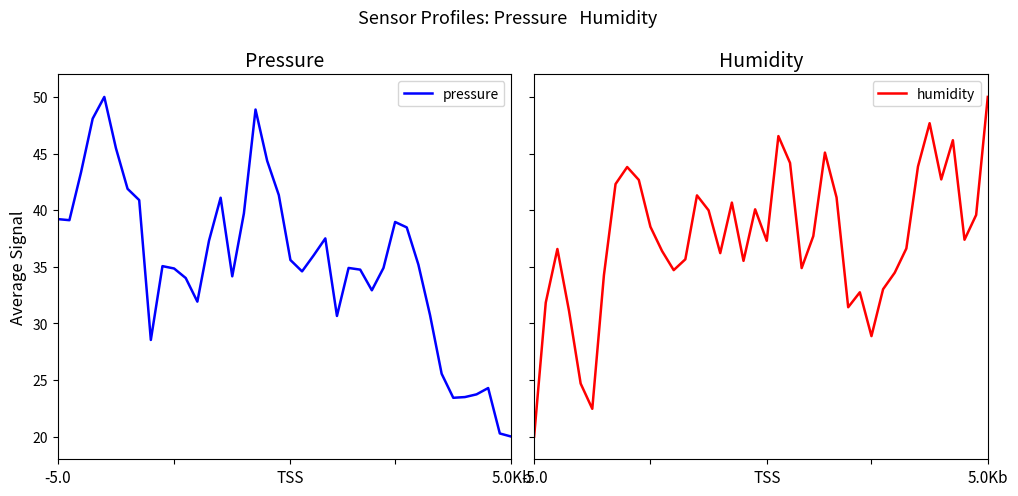

What are all the series names shown in the legend?

pressure, humidity